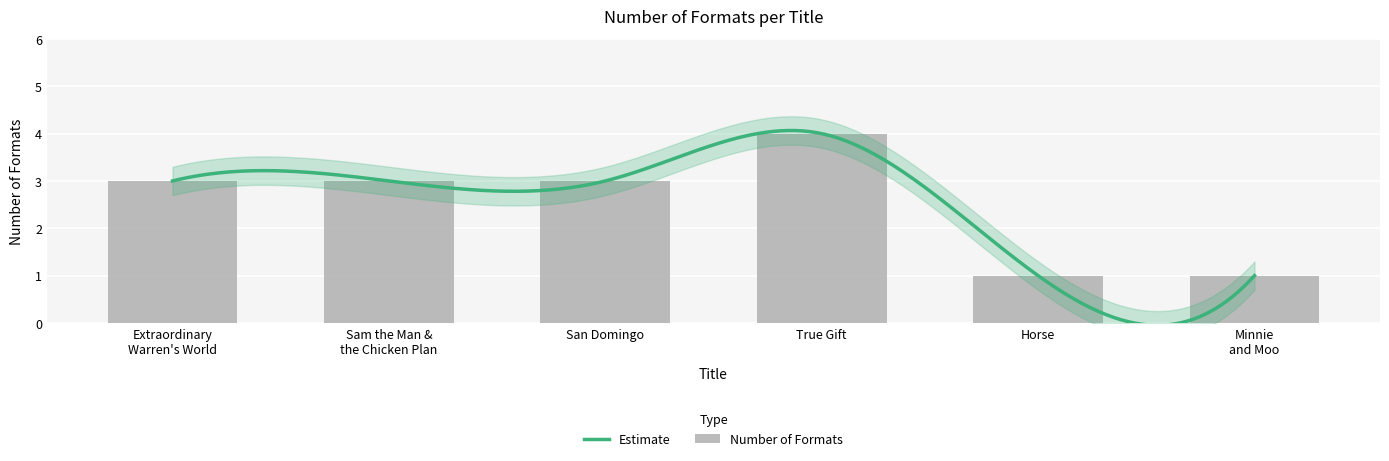

What is the value of the 4th bar from the left?

4